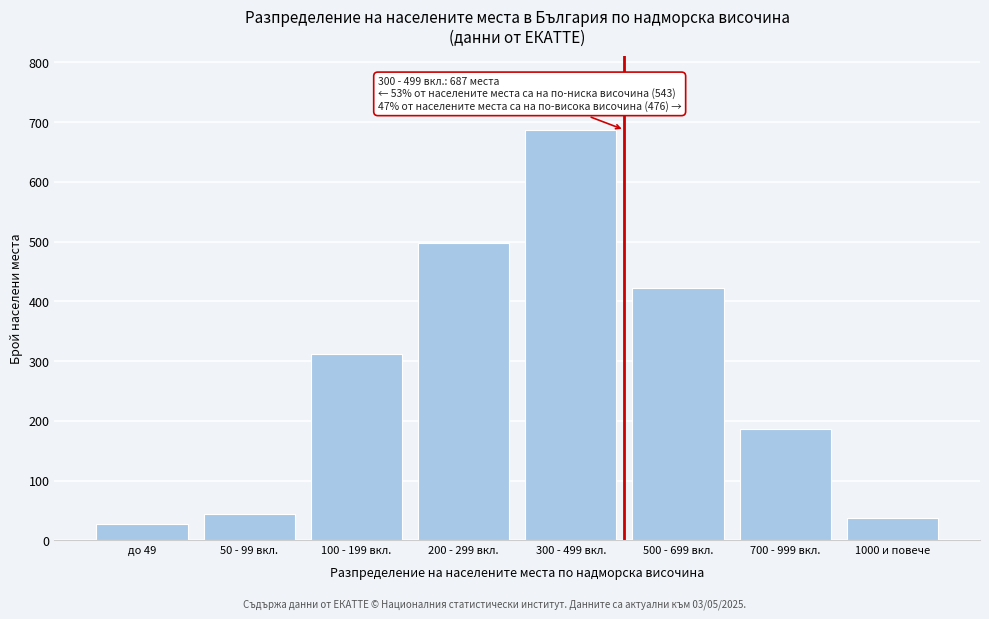

Reading right to left, transcribe all the data shown in this chart.

38	187	423	687	498	312	45	28